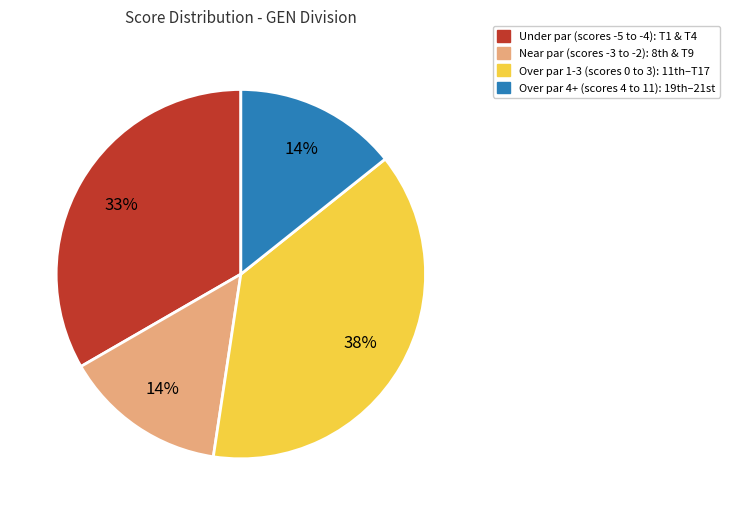

Is there a majority slice in this chart?

No